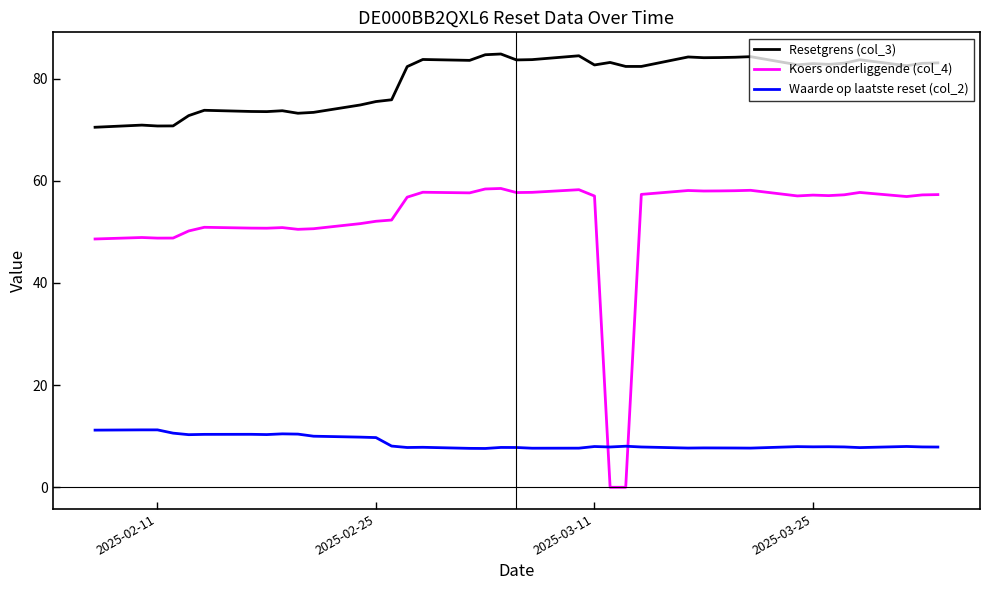

List the series in order of their overall mean, highest first.

Resetgrens (col_3), Koers onderliggende (col_4), Waarde op laatste reset (col_2)